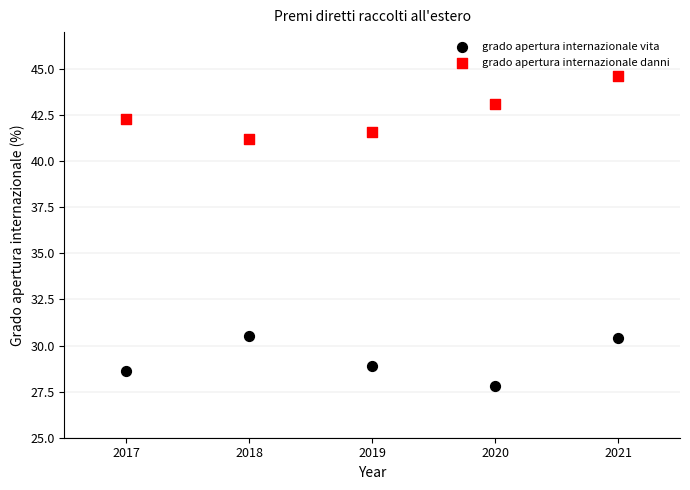

Which series has the widest spread of Y values?

grado apertura internazionale danni